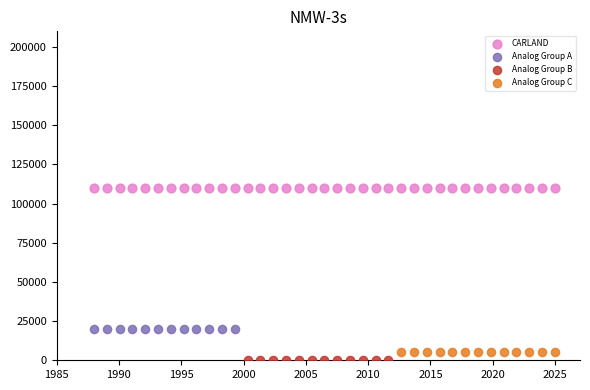

Which series has the largest Y range (max minus min)?

CARLAND